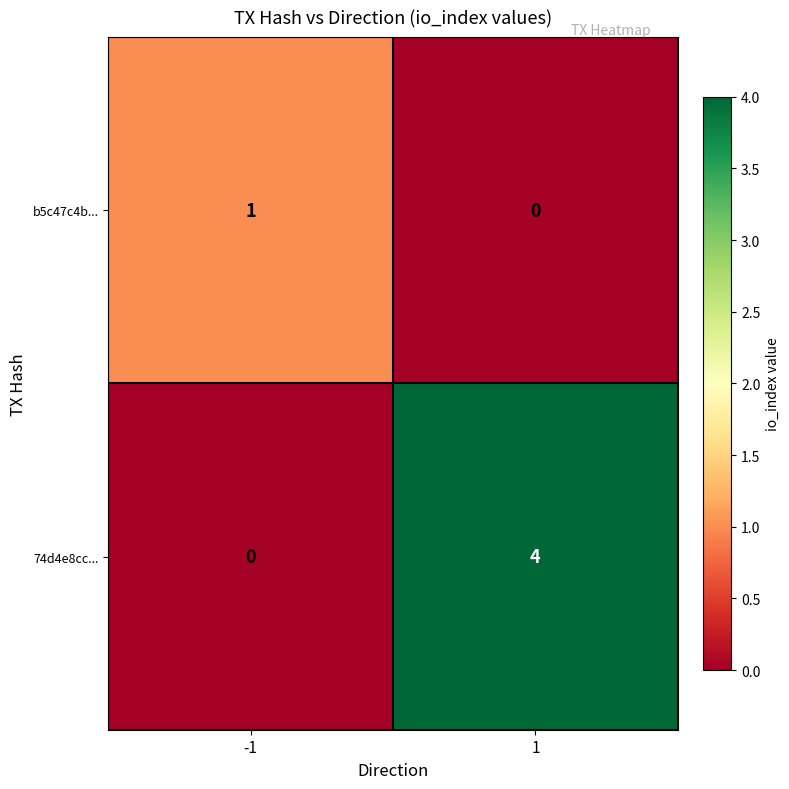

Reading right to left, transcribe all the data shown in this chart.

b5c47c4b...: 1=0	-1=1
74d4e8cc...: 1=4	-1=0